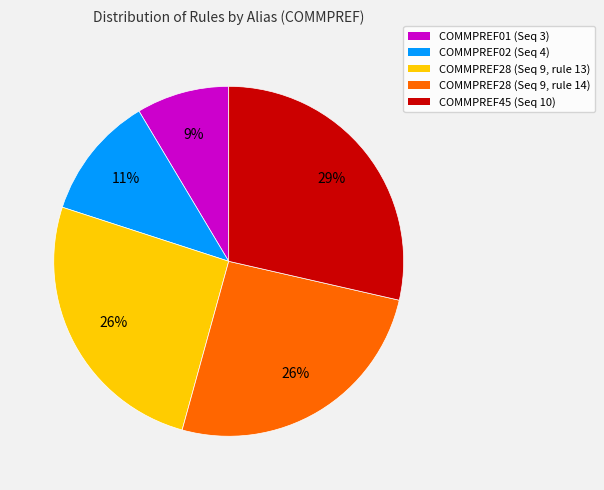

To the nearest percent, what is the difference between the largest and smallest slice percentages?

20%